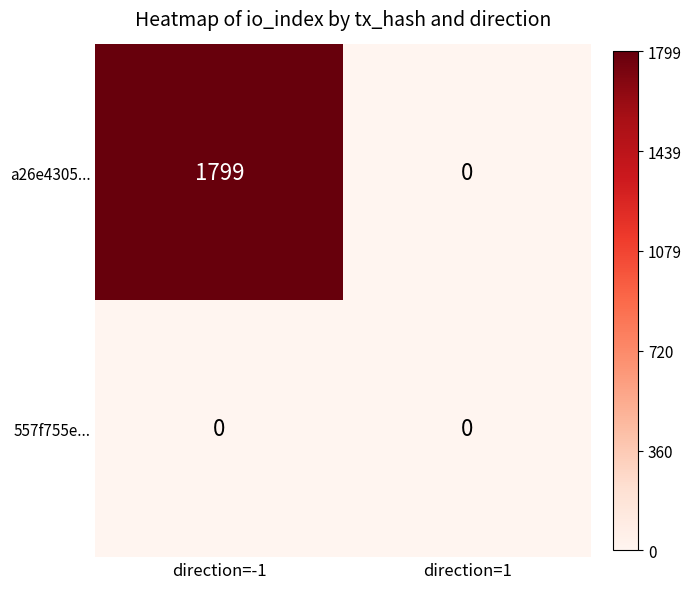

Rank the series by their average value, from lowest to highest.

557f755e..., a26e4305...